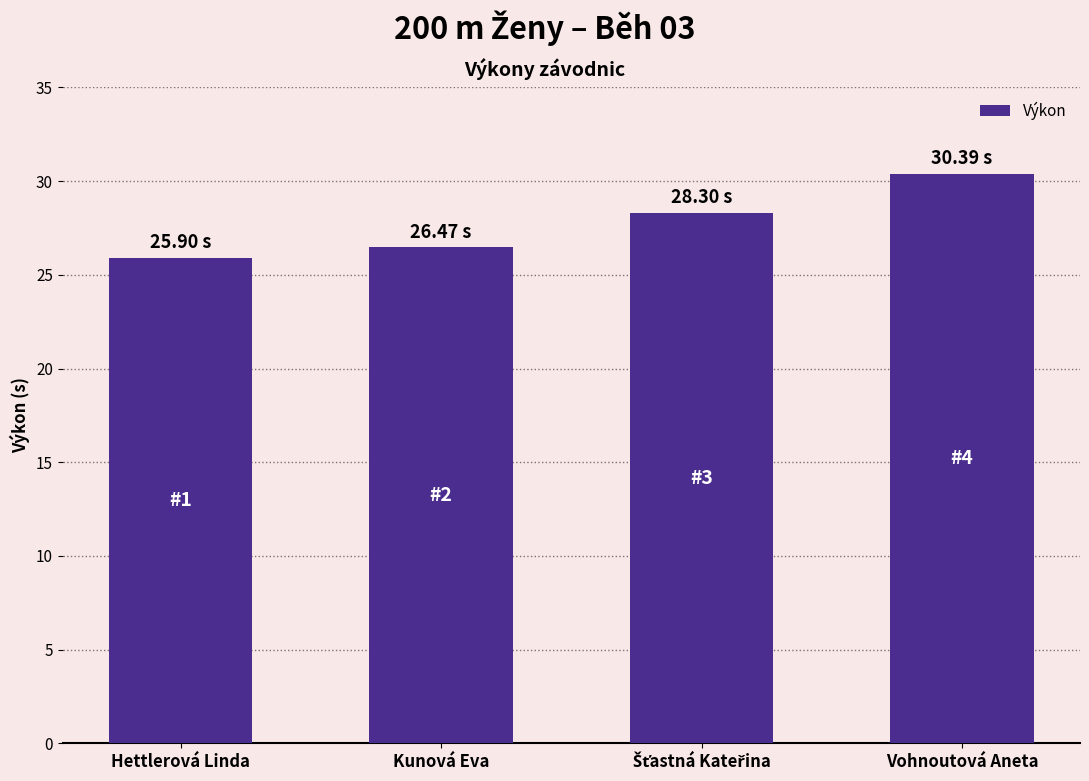

What position from the left is Hettlerová Linda?

1